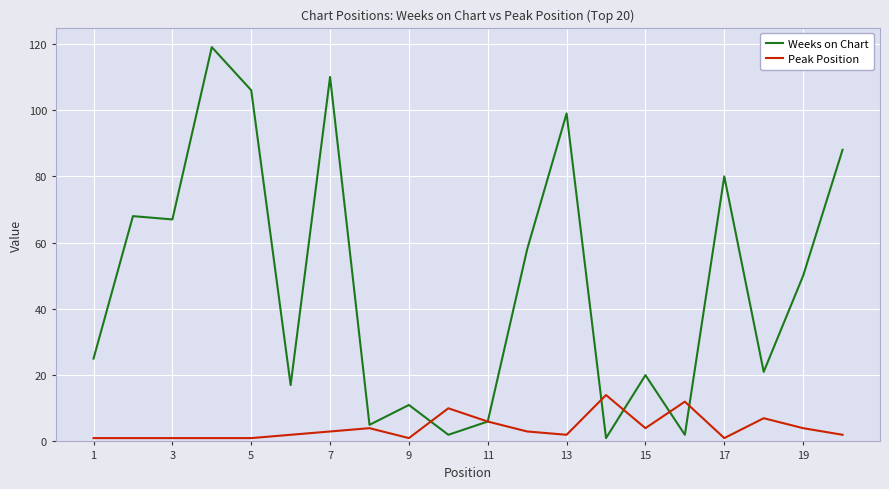

Rank the series by their maximum value, from highest to lowest.

Weeks on Chart, Peak Position